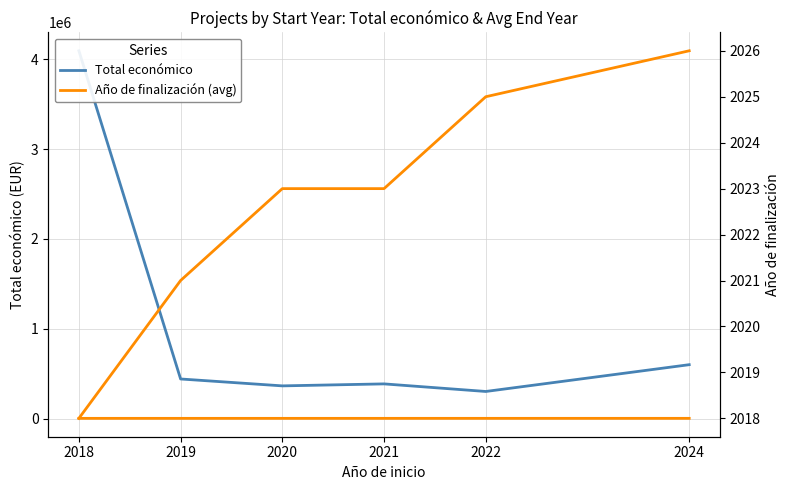

Which category has the lowest value in the Año de finalización (avg) series?

2018